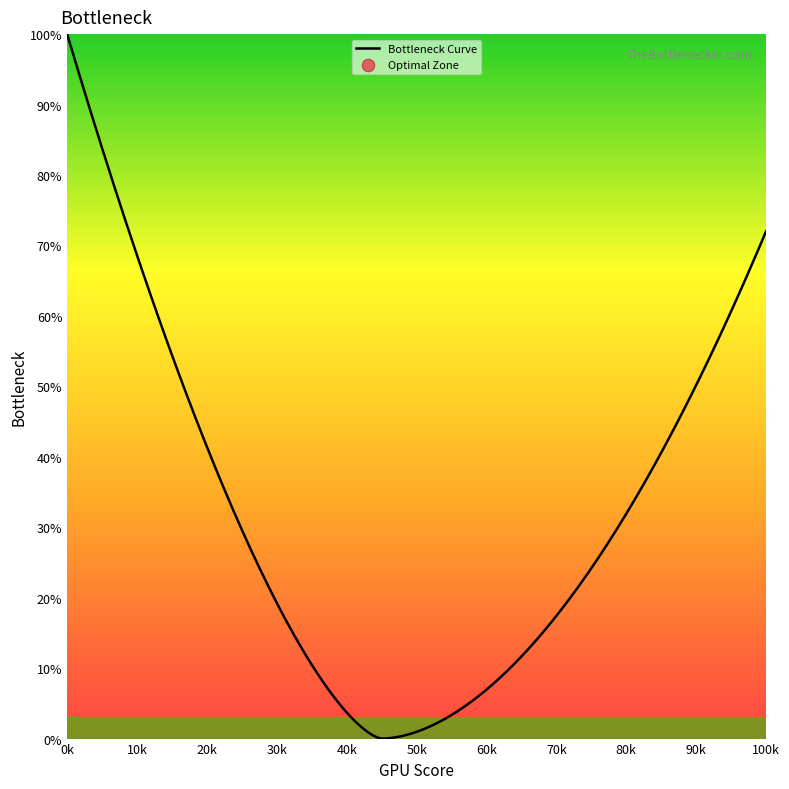

What is the difference between the maximum and minimum values?

100.0